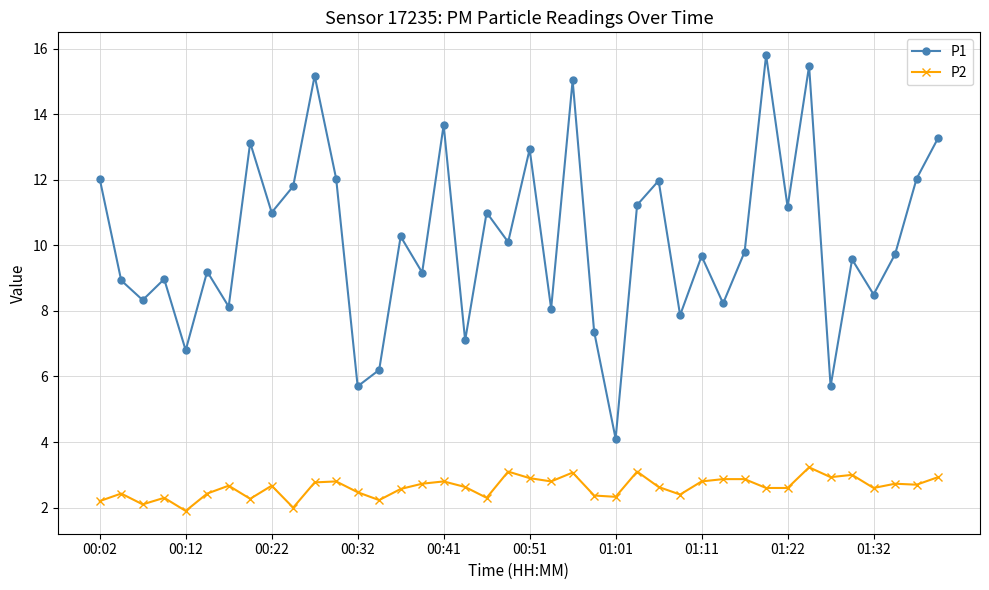

Which series has the widest spread of values?

P1